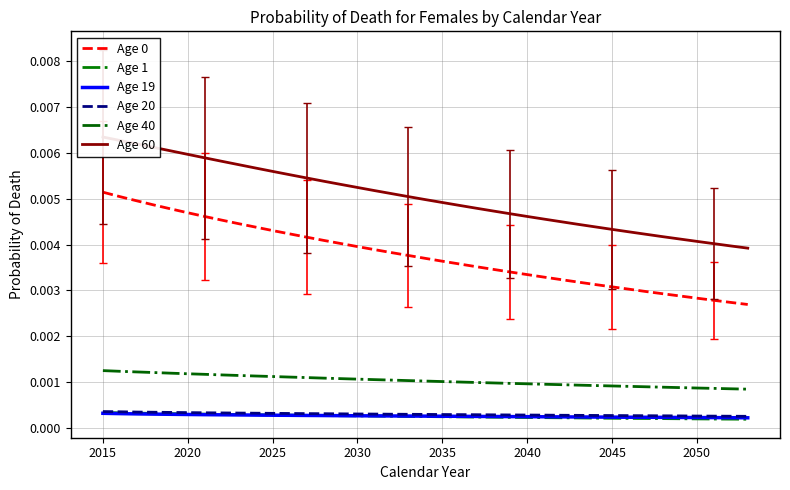

Is the value of Age 40 at 36 greater than the value of Age 0 at 14?

No